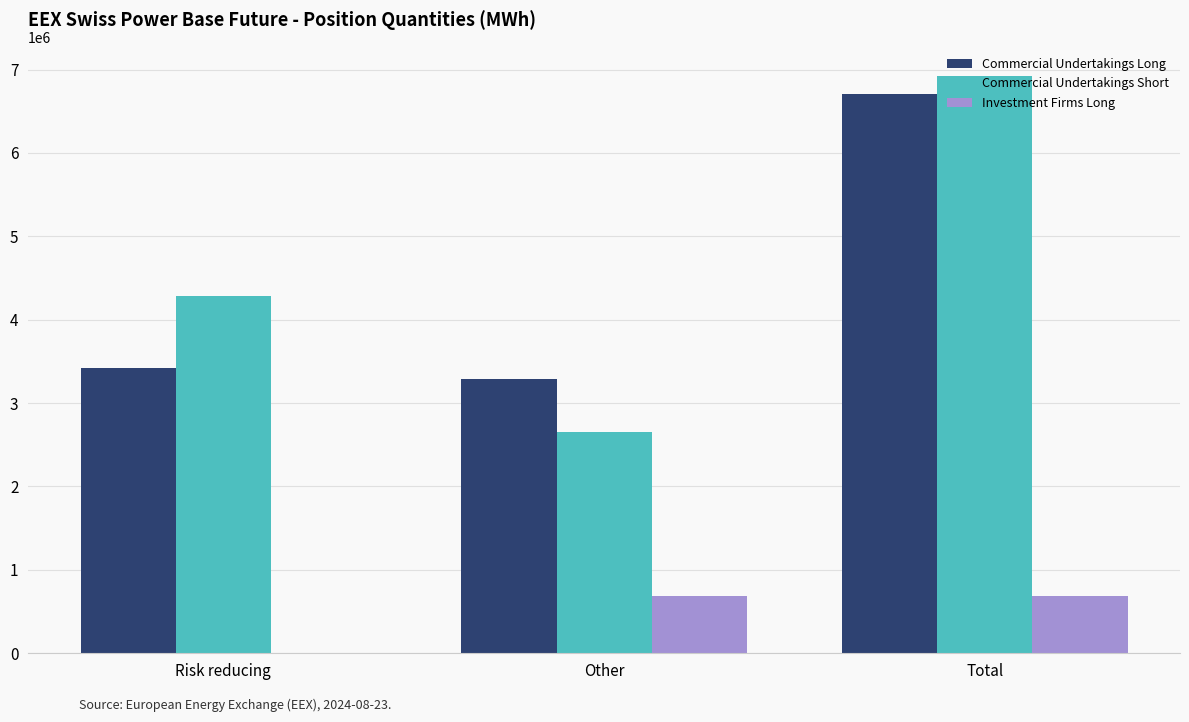

Reading left to right, transcribe all the data shown in this chart.

Commercial Undertakings Long: Risk reducing=3423557	Other=3283896	Total=6707453
Commercial Undertakings Short: Risk reducing=4278382	Other=2647843	Total=6926225
Investment Firms Long: Risk reducing=0	Other=687603	Total=687603